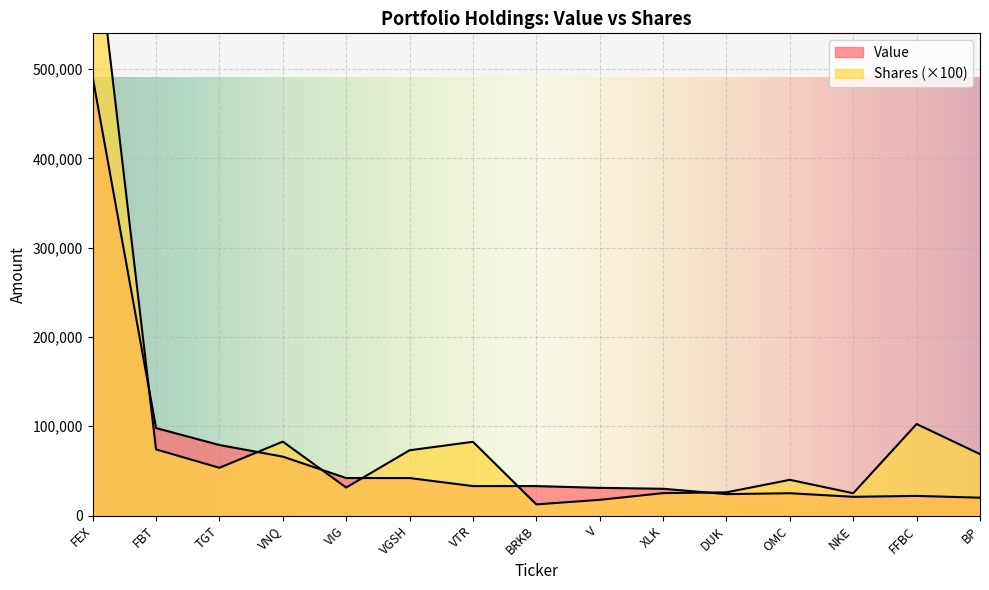

True or false: Value has a value of 66000 at VNQ.

True